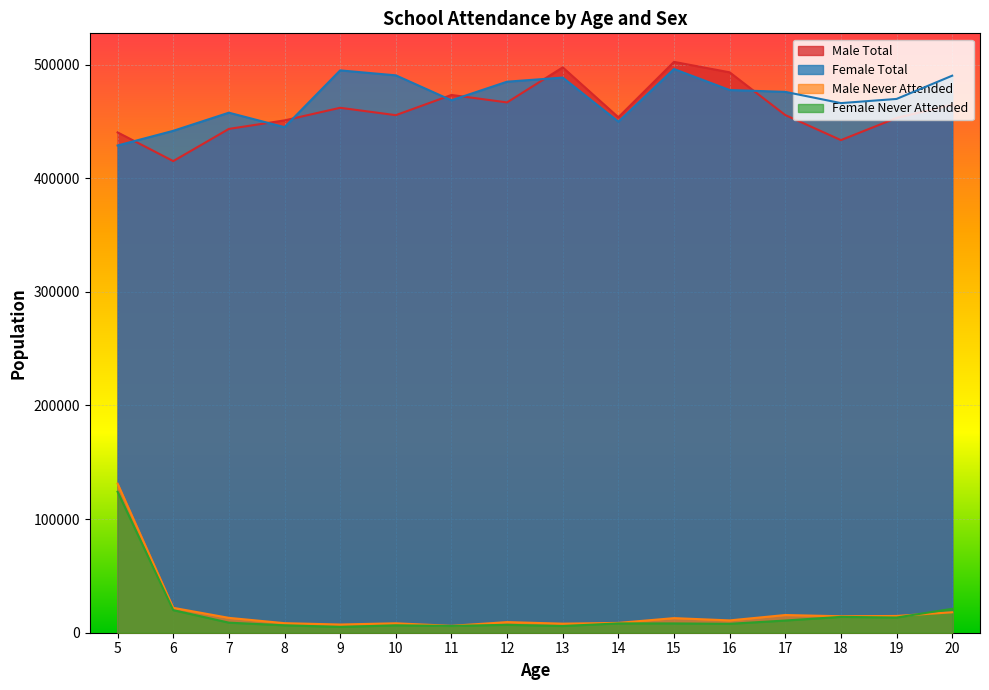

The Female Never Attended series shows 10740 at 17. True or false?

True